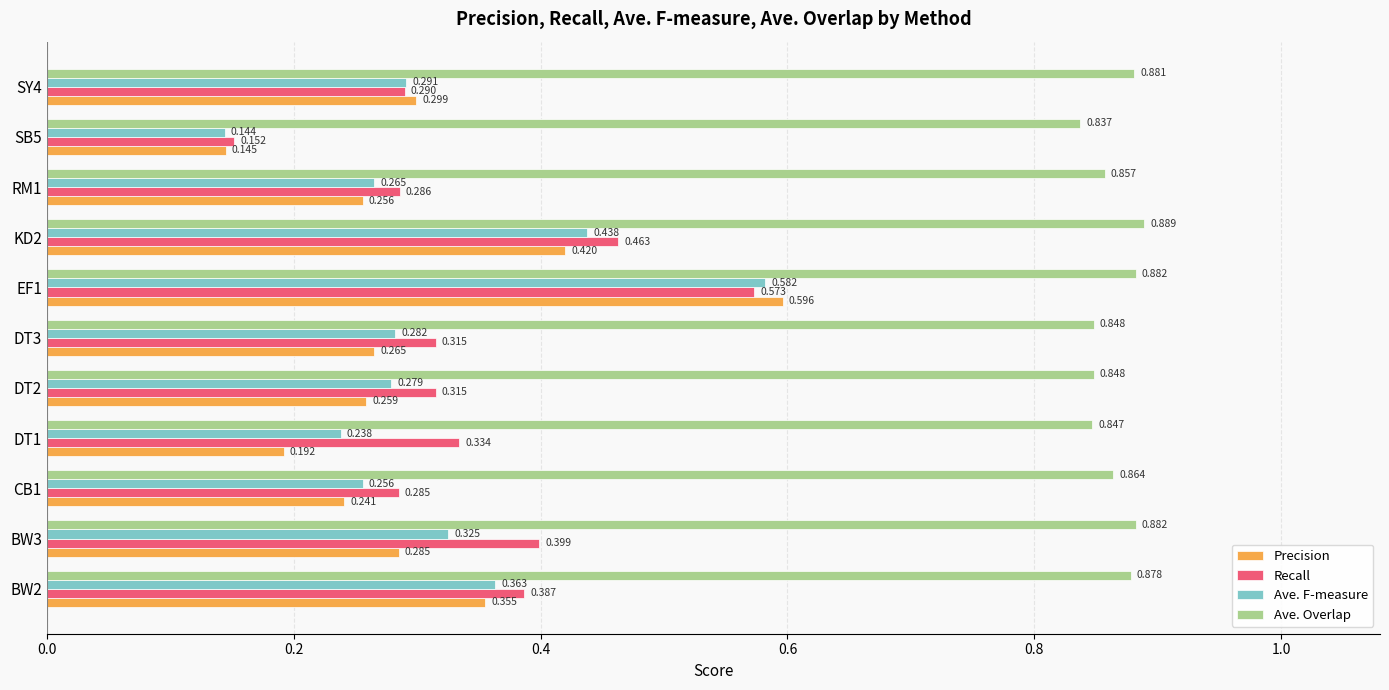

What are all the series names shown in the legend?

Precision, Recall, Ave. F-measure, Ave. Overlap